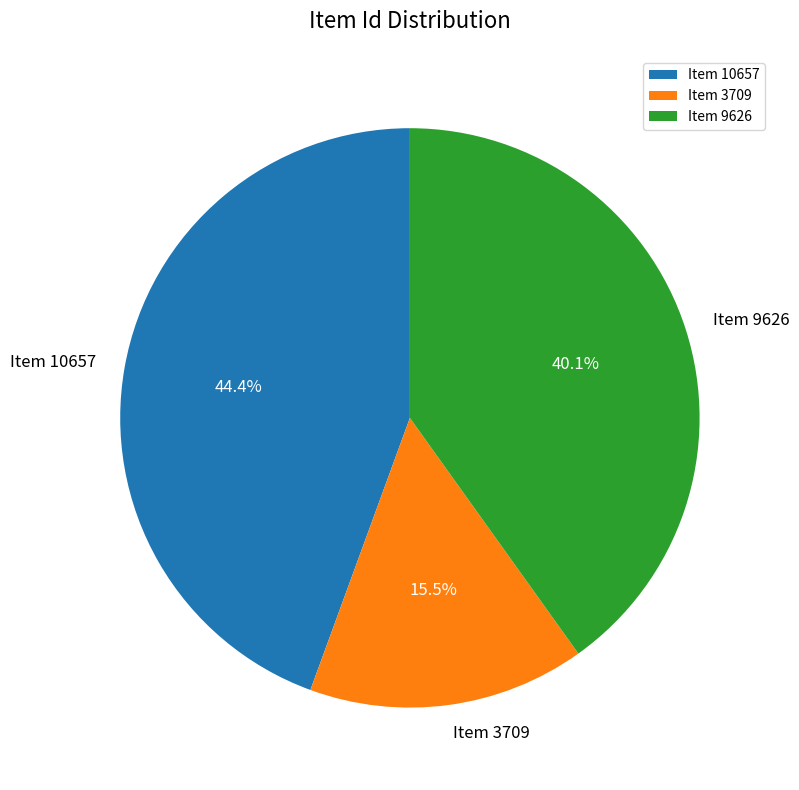

Does any single category account for the majority?

No